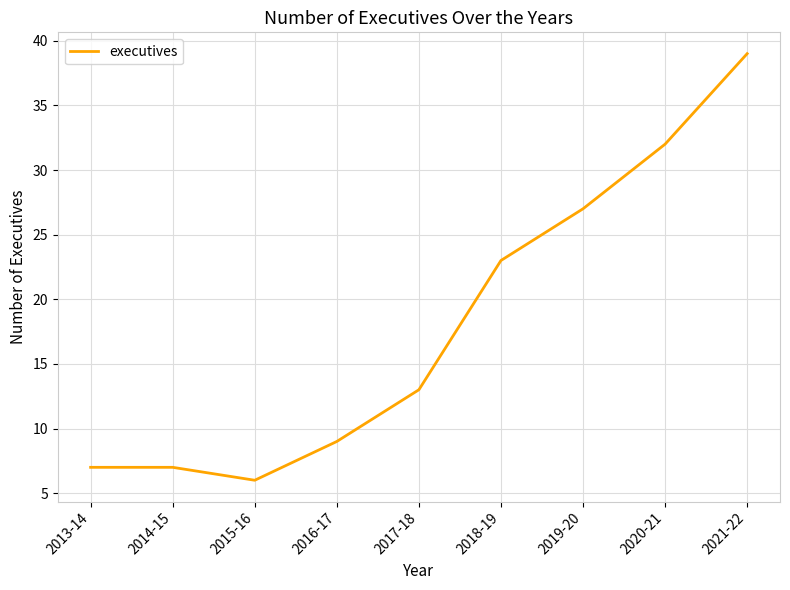

What is the change in value from 2014-15 to 2019-20?

+20